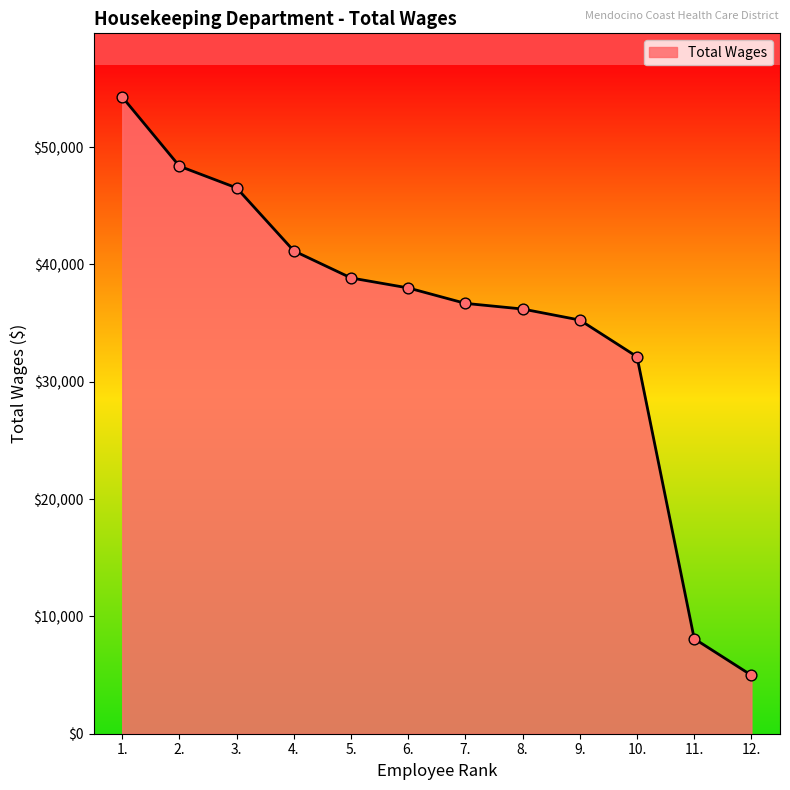

Which has a higher value, 7. or 10.?

7.